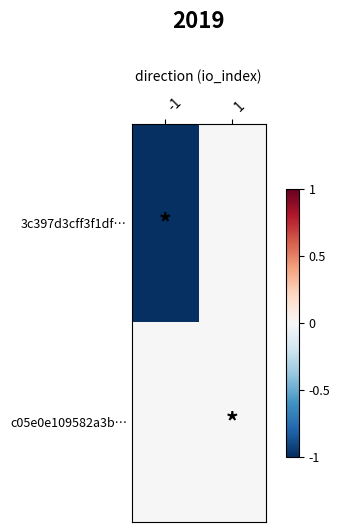

Reading left to right, transcribe all the data shown in this chart.

3c397d3cff3f1df…: -1=-1.0	1=0.0
c05e0e109582a3b…: -1=0.0	1=0.0